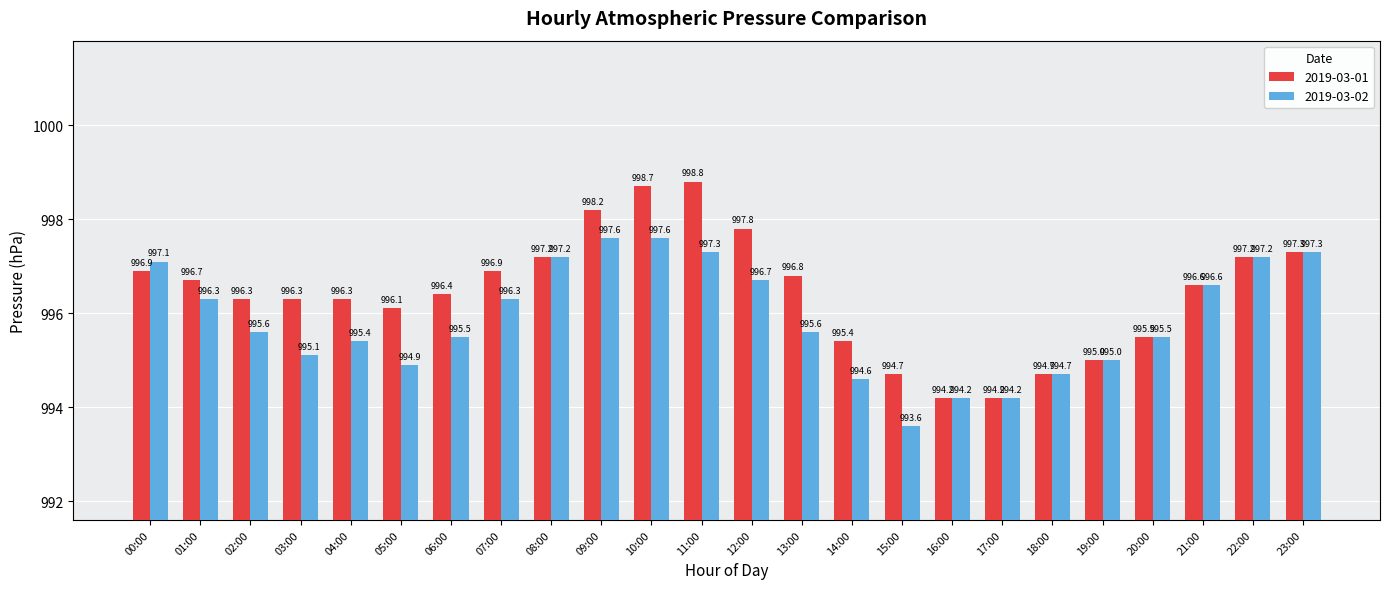

What is the sum of the 2019-03-01 values at 01:00 and 04:00?

1993.0